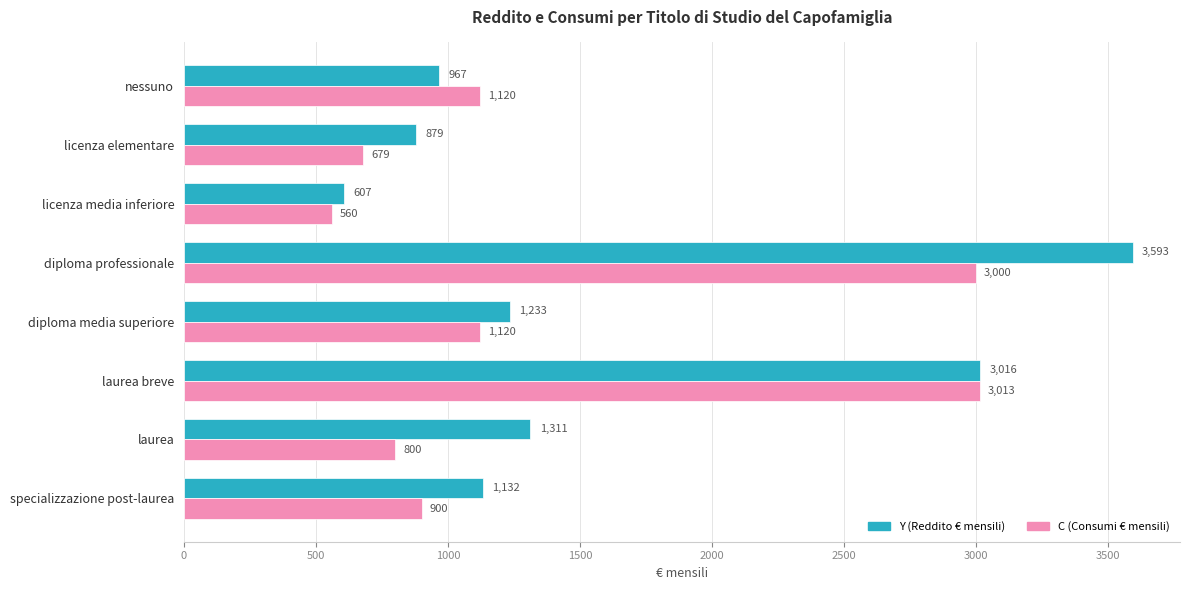

Which series has the largest total across all categories?

Y (Reddito € mensili)